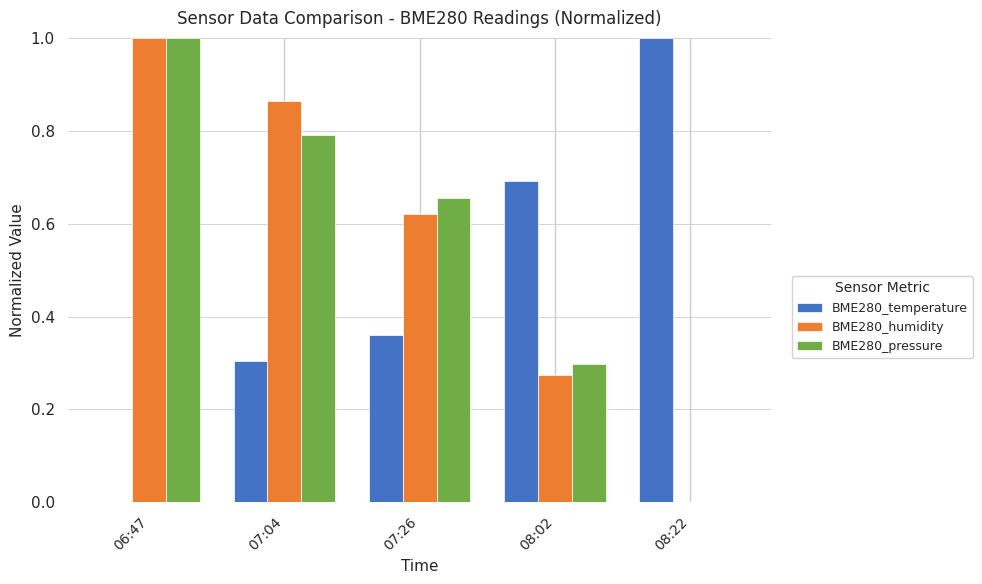

Which series changed the most between 07:04 and 08:22?

BME280_humidity